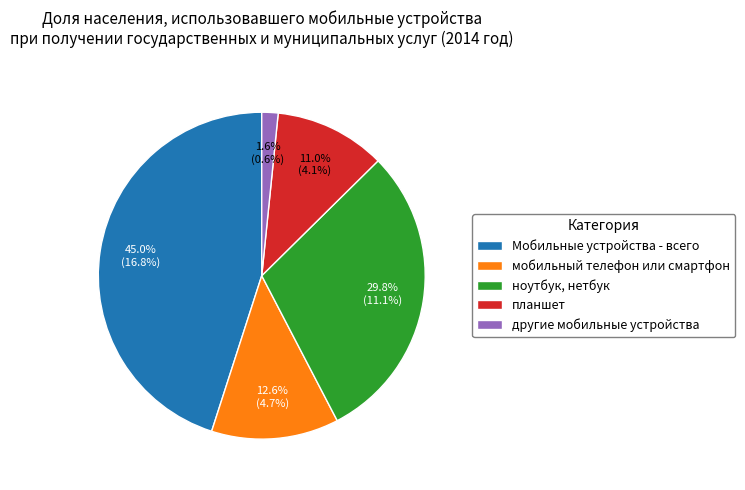

Approximately how many times larger is the value at Мобильные устройства - всего compared to планшет?

4.1